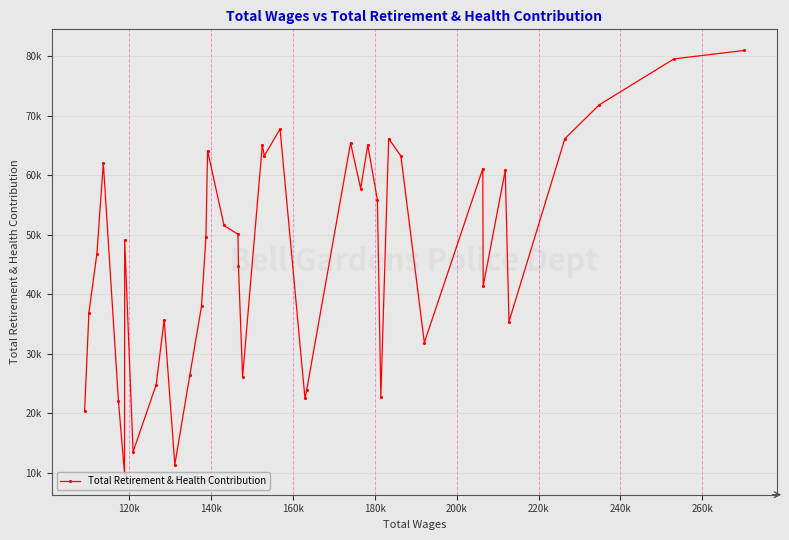

Is this an area chart (filled region under the line)?

No